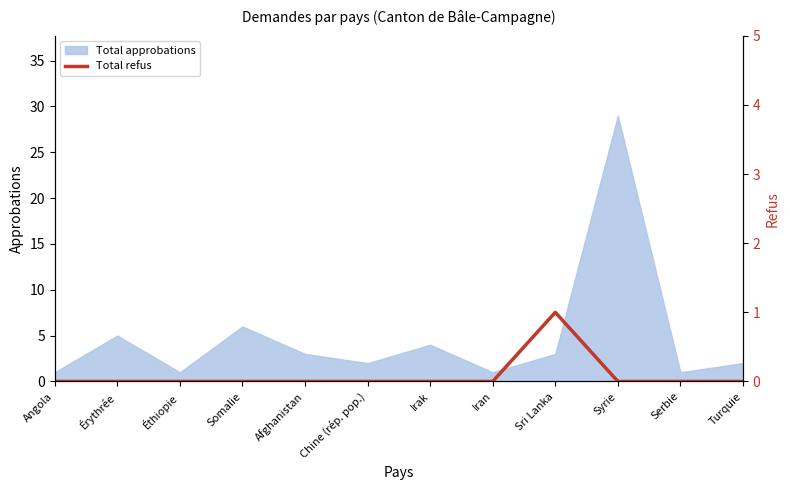

What is the maximum value for Total approbations?

29